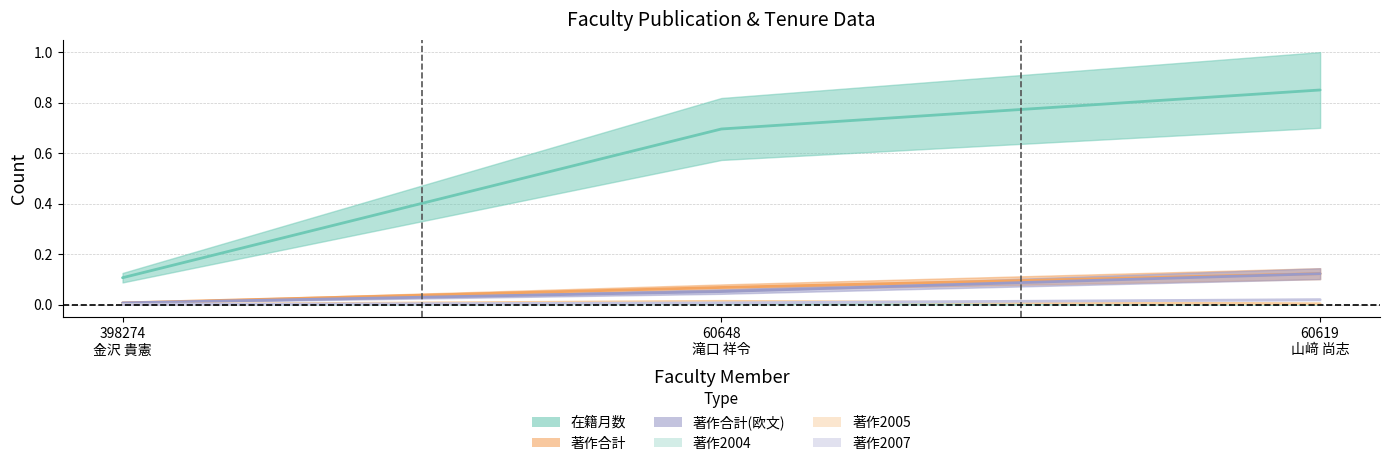

Rank the categories by 著作2005 value from lowest to highest.

398274
金沢 貴憲, 60619
山﨑 尚志, 60648
滝口 祥令